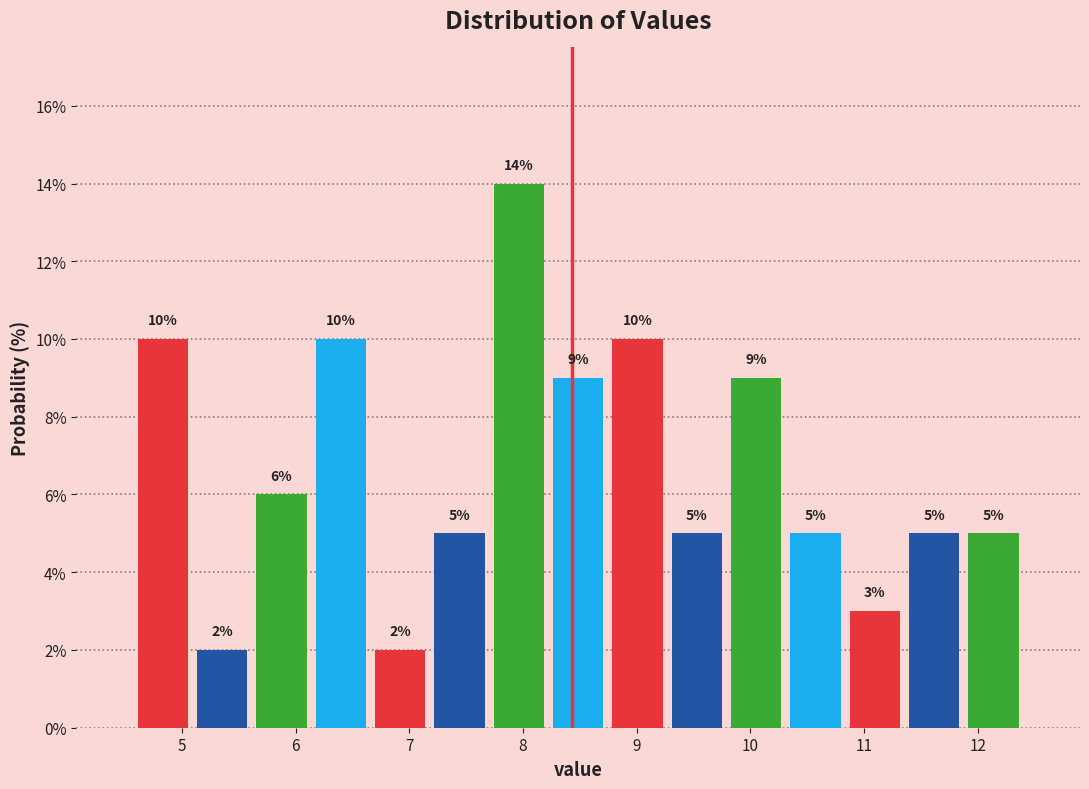

What is the height of the bar covering 6.1 to 6.7 on the x-axis? The bar edges are not printed on the chart, so give them approximately, as read against the axis.

10